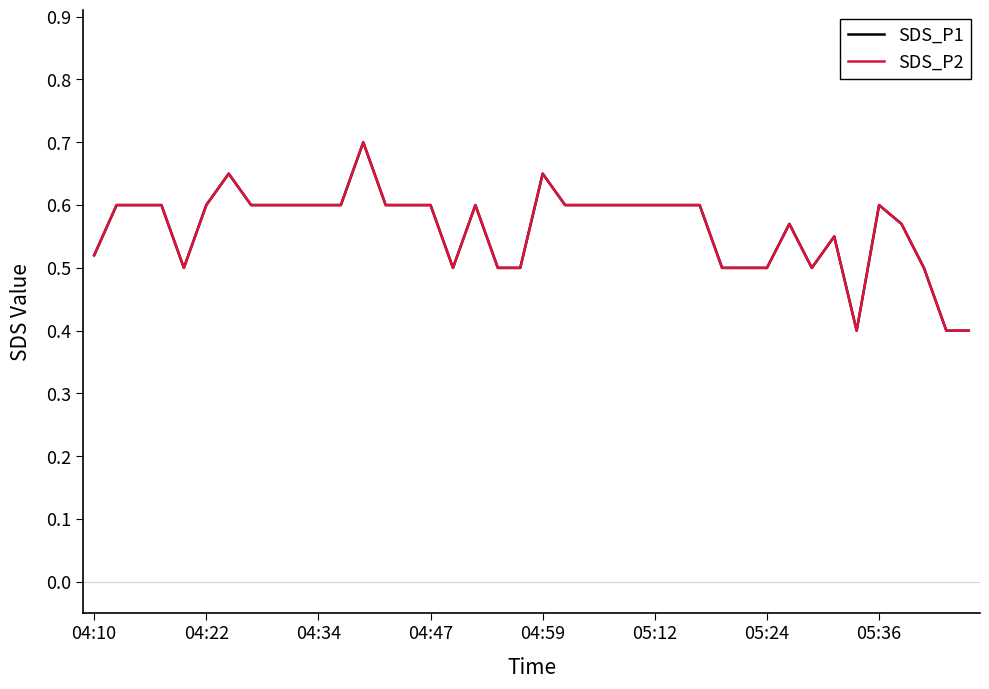

Does the chart display data point markers on the line(s)?

No